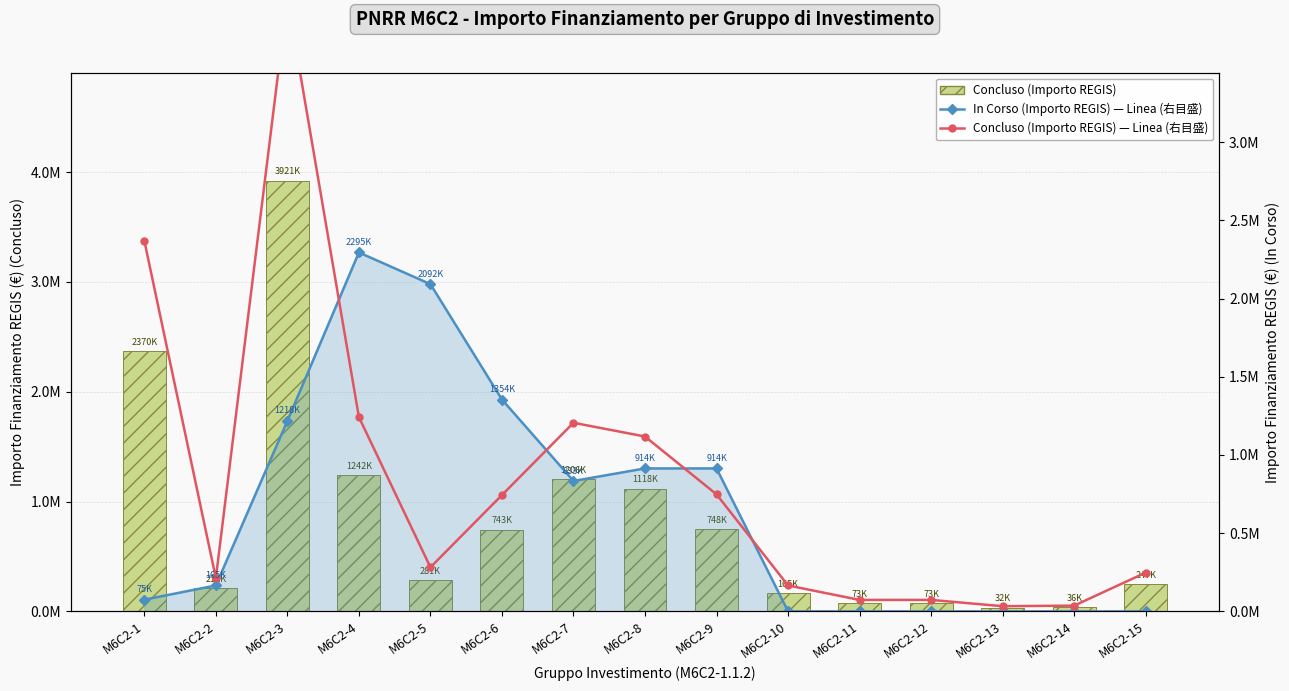

Which series has the largest total across all categories?

Concluso (Importo REGIS)